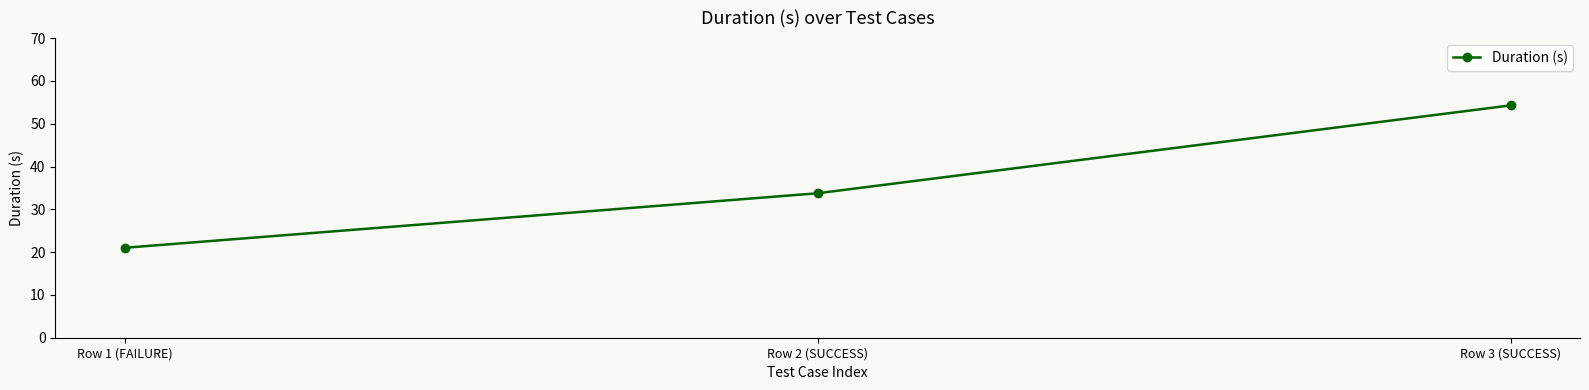

Rank the categories by value from highest to lowest.

Row 3 (SUCCESS), Row 2 (SUCCESS), Row 1 (FAILURE)